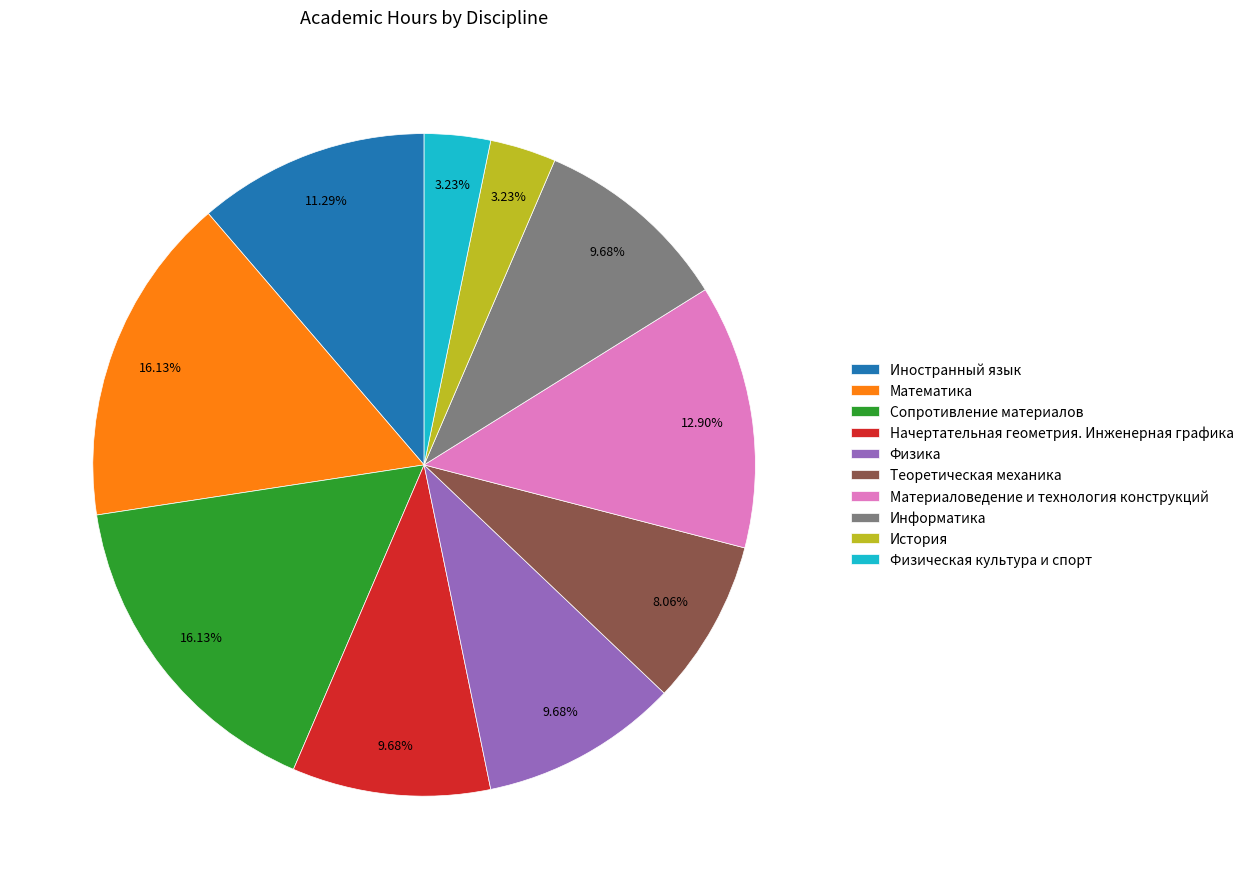

Between Теоретическая механика and История, which is larger?

Теоретическая механика